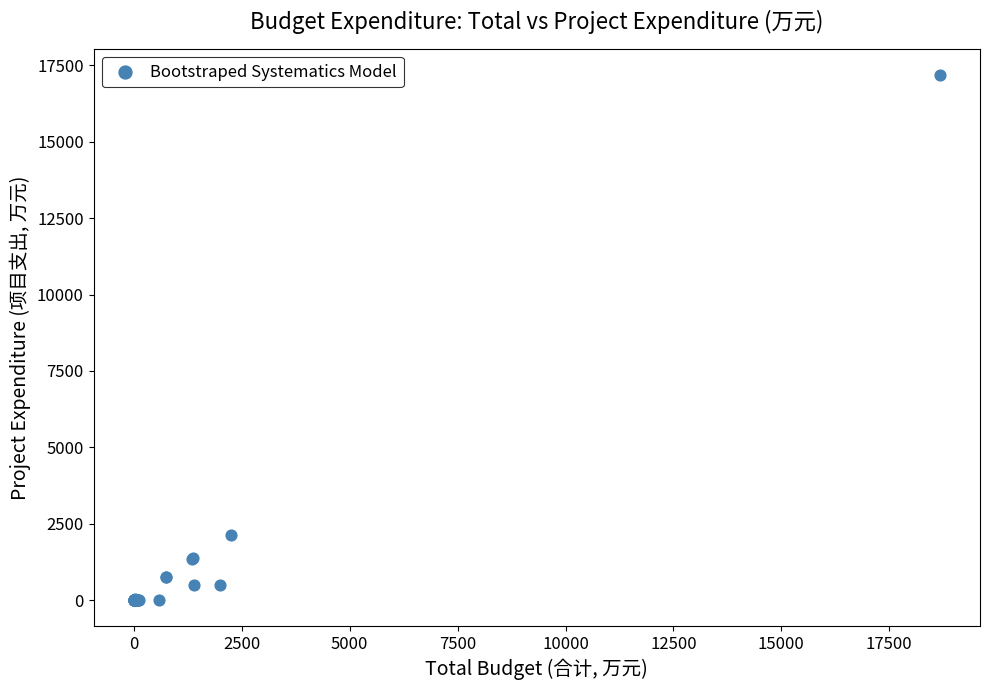

What Y value in the scatter plot is closest to 8594?

2127.9